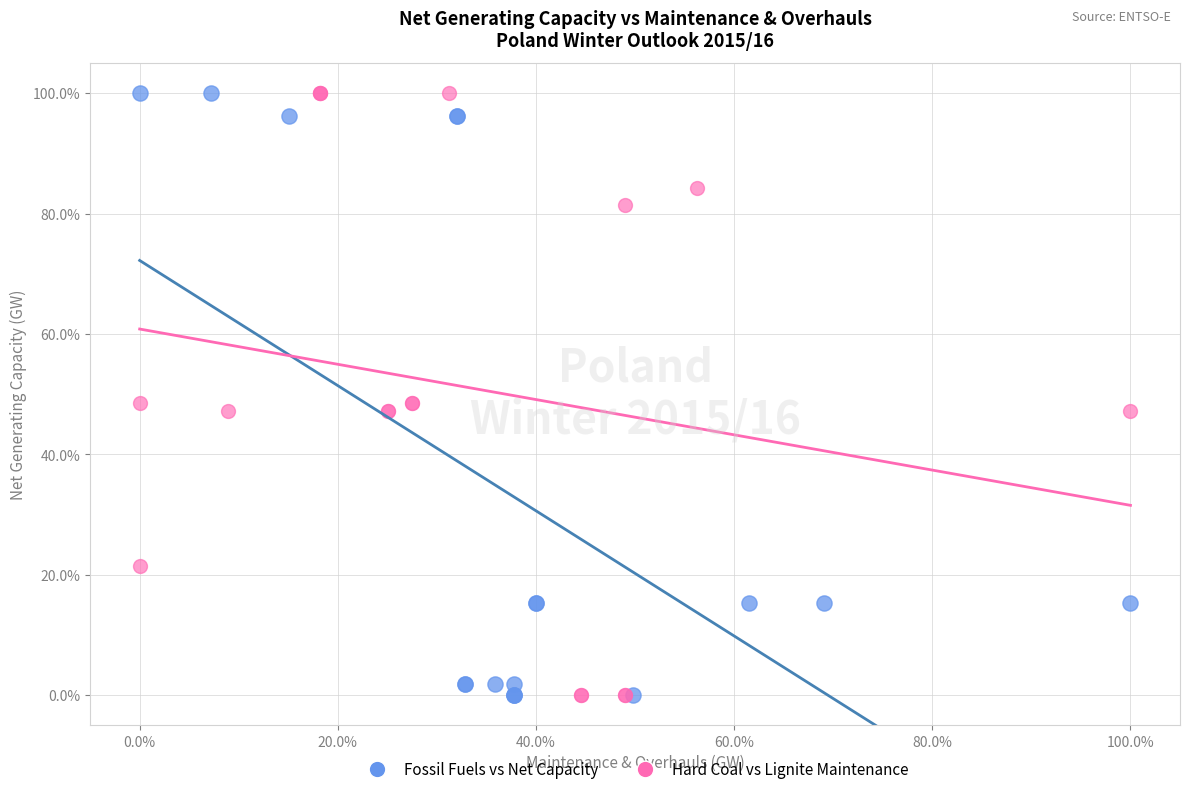

What are all the series names shown in the legend?

Fossil Fuels vs Net Capacity, Hard Coal vs Lignite Maintenance